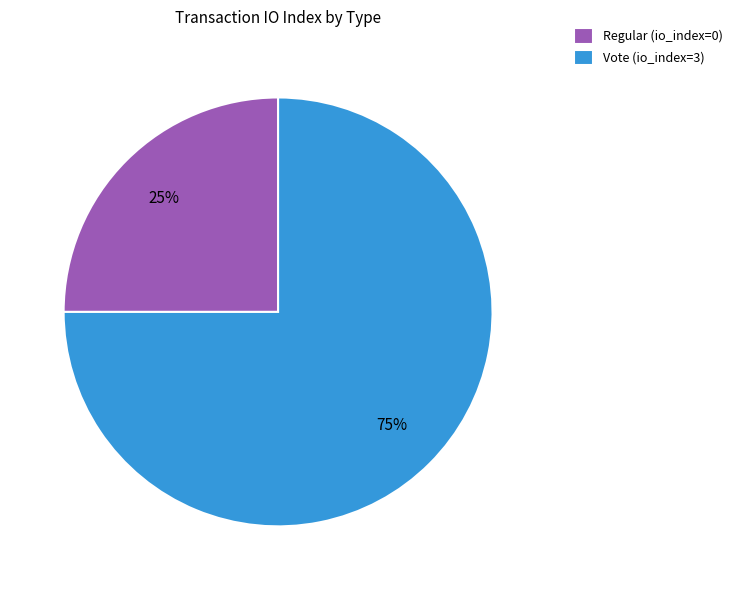

Combined, do Regular (io_index=0) and Vote (io_index=3) account for over 50%?

Yes